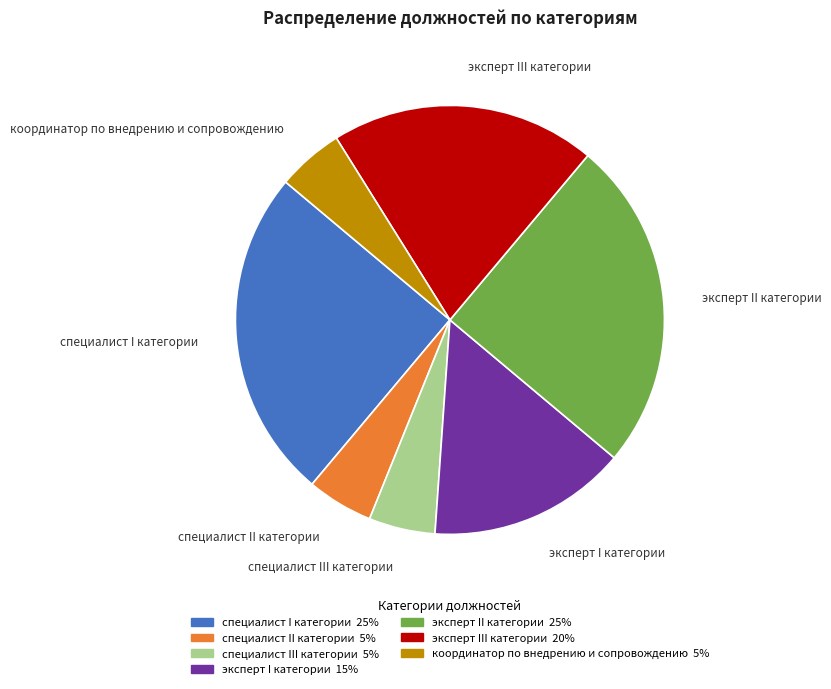

Do эксперт II категории and специалист II категории together represent more than half of the pie?

No